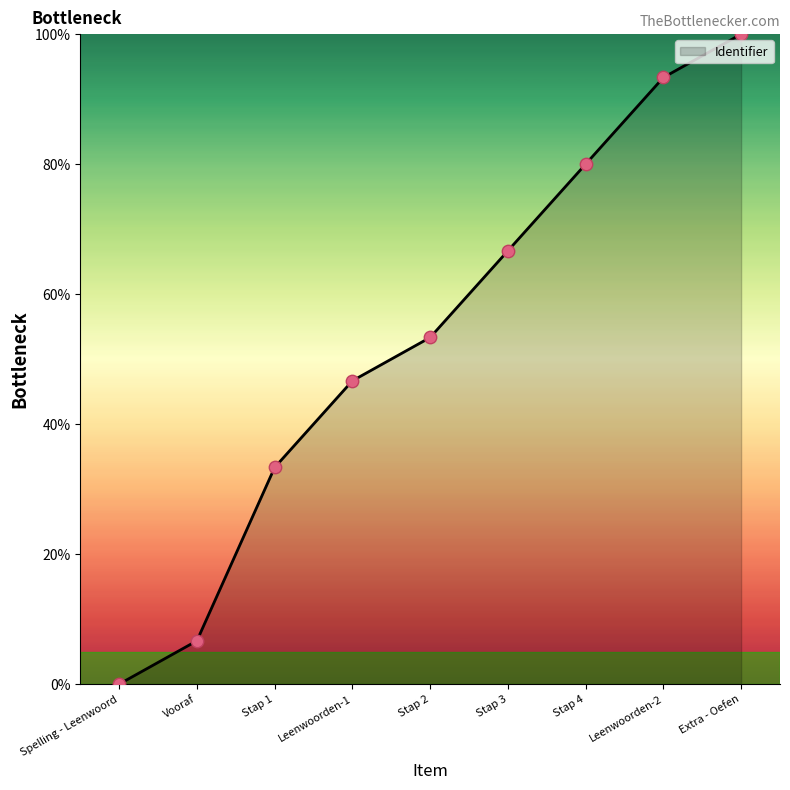

What is the change in value from Vooraf to Leenwoorden-1?

+40.0